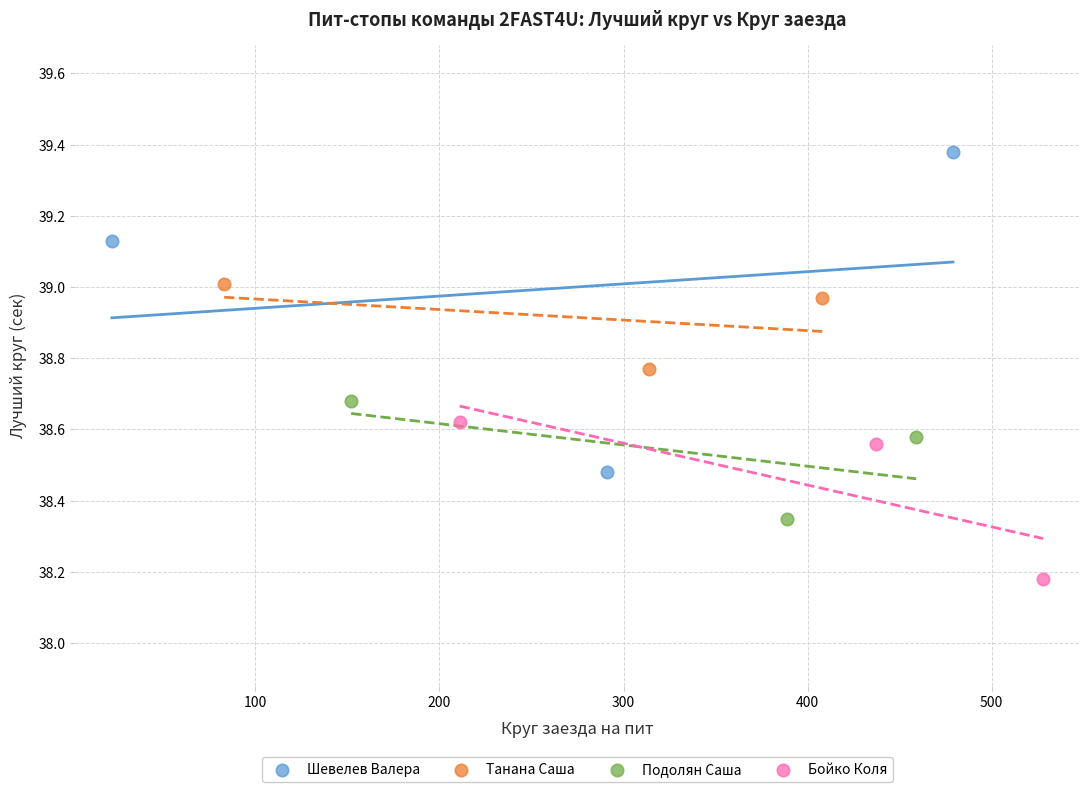

Which series has the widest spread of Y values?

Шевелев Валера